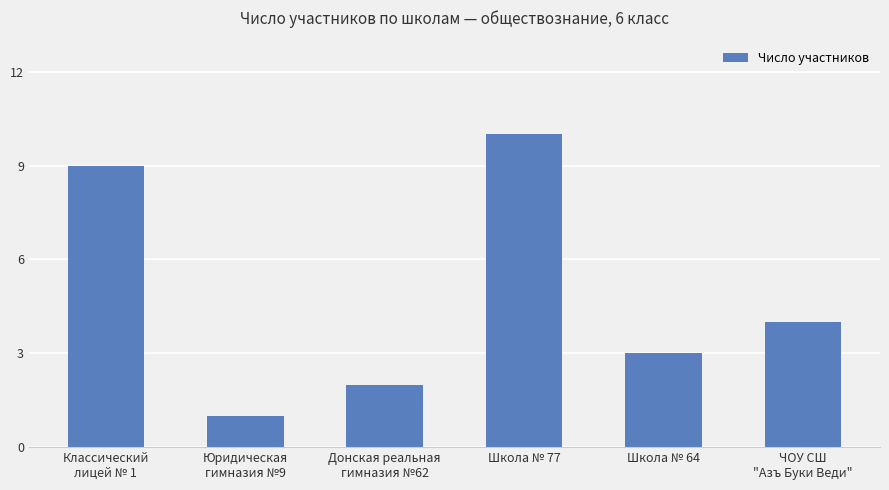

What is the greatest value displayed?

10